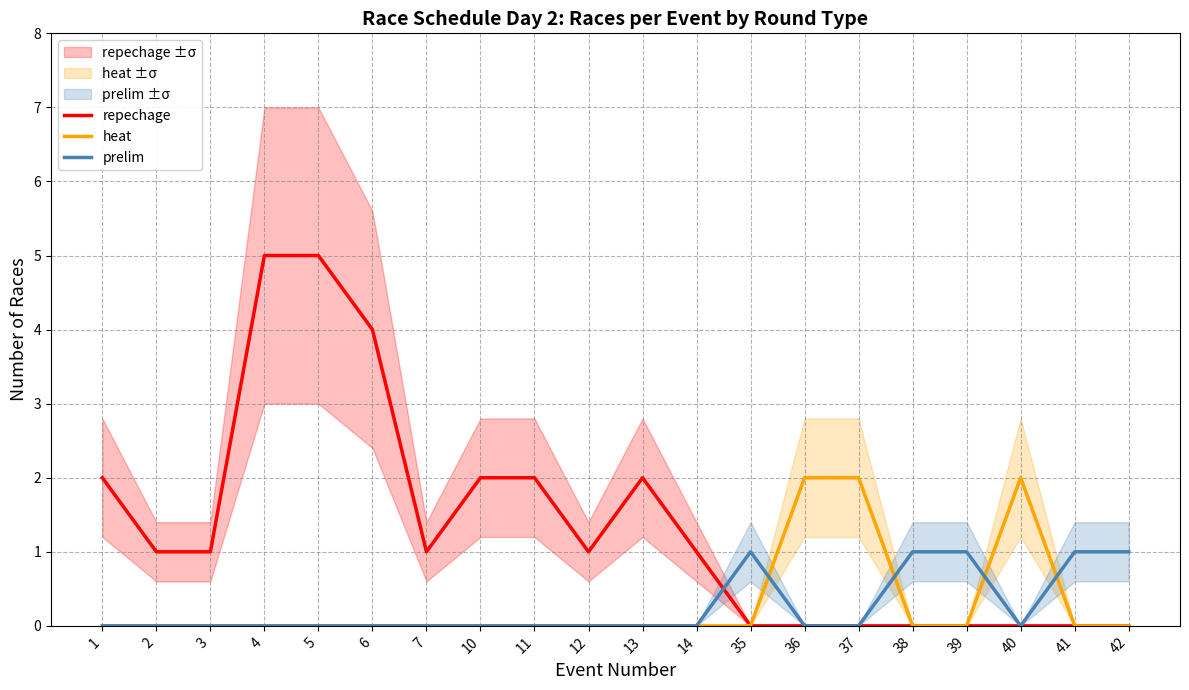

Reading left to right, transcribe all the data shown in this chart.

repechage: 1=2	2=1	3=1	4=5	5=5	6=4	7=1	10=2	11=2	12=1	13=2	14=1	35=0	36=0	37=0	38=0	39=0	40=0	41=0	42=0
heat: 1=0	2=0	3=0	4=0	5=0	6=0	7=0	10=0	11=0	12=0	13=0	14=0	35=0	36=2	37=2	38=0	39=0	40=2	41=0	42=0
prelim: 1=0	2=0	3=0	4=0	5=0	6=0	7=0	10=0	11=0	12=0	13=0	14=0	35=1	36=0	37=0	38=1	39=1	40=0	41=1	42=1